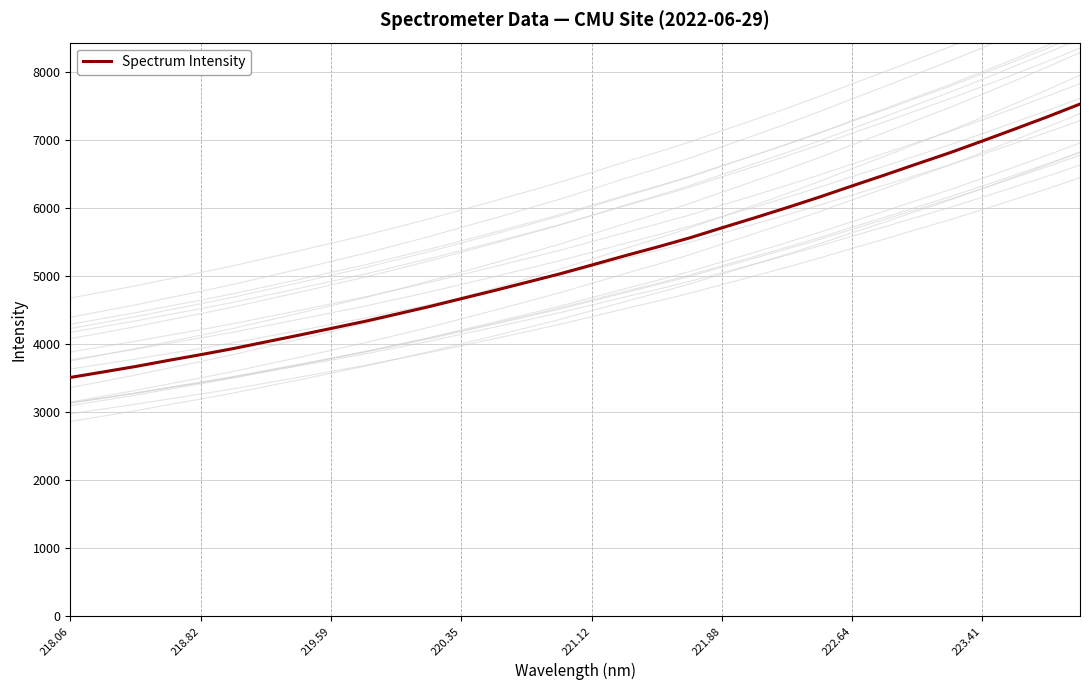

The value of Spectrum Intensity at 221.88 is 8073.6. True or false?

False